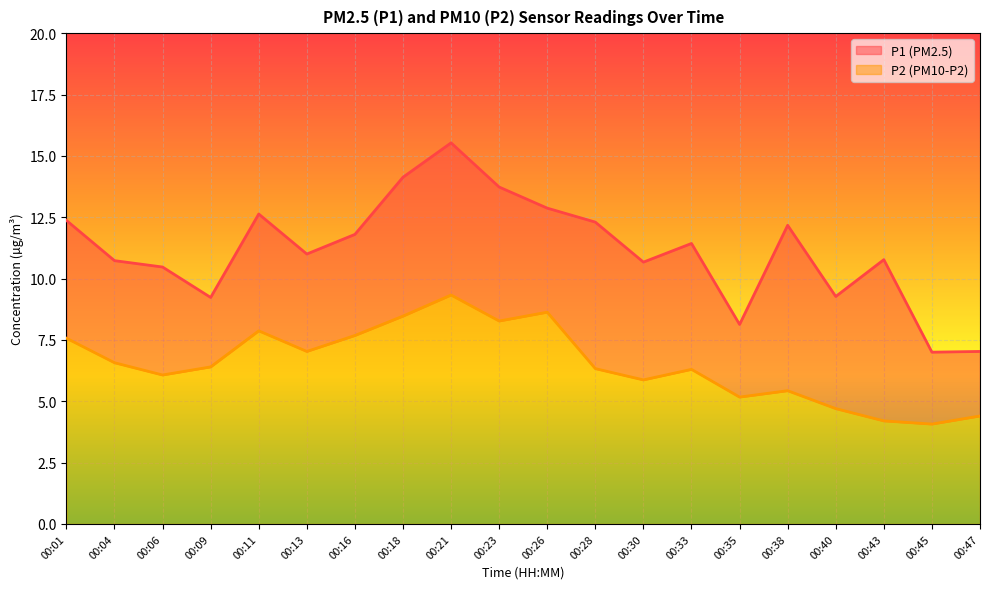

Is it true that P2 equals 7.2 at 00:45?

False